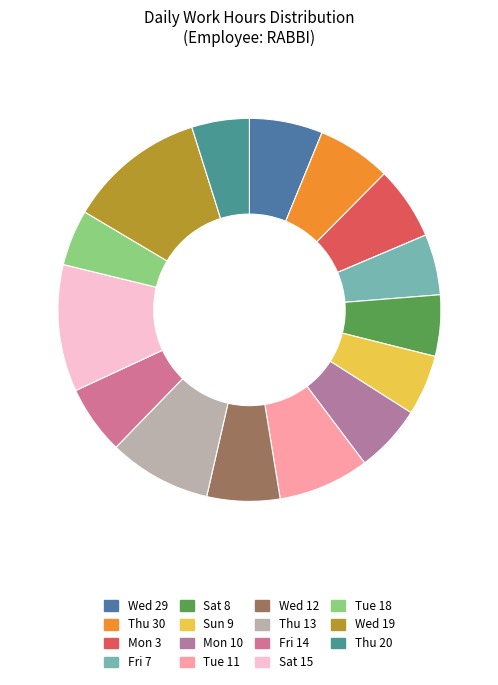

Count the number of slices in the pie.

15